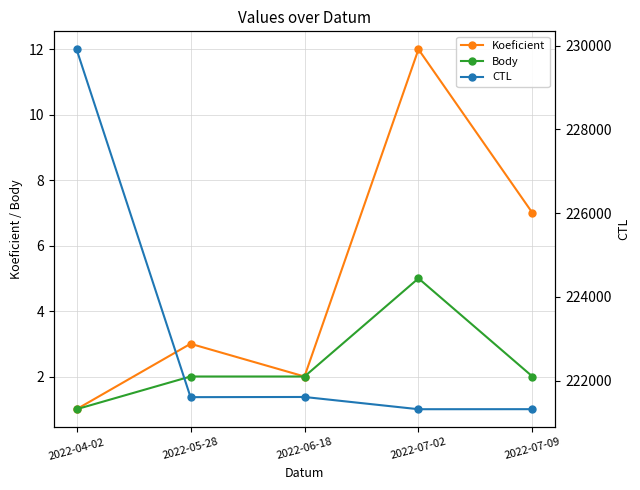

At how many categories does at least one series exceed 156070?

5